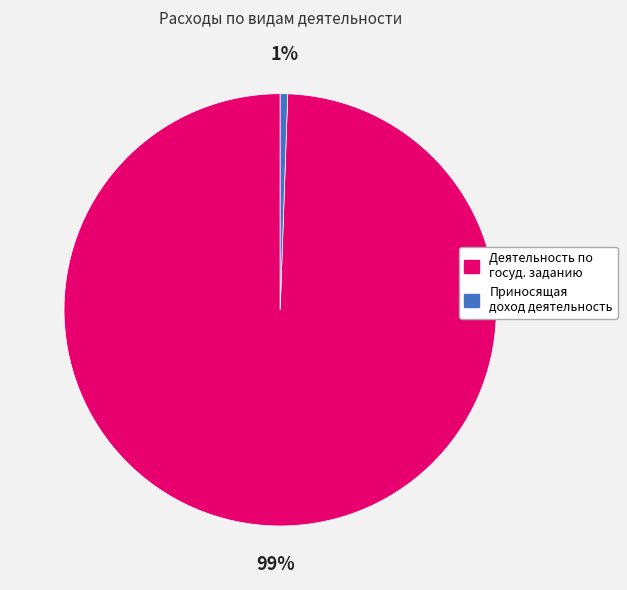

To the nearest percent, what portion does Деятельность по госуд. заданию represent?

99%